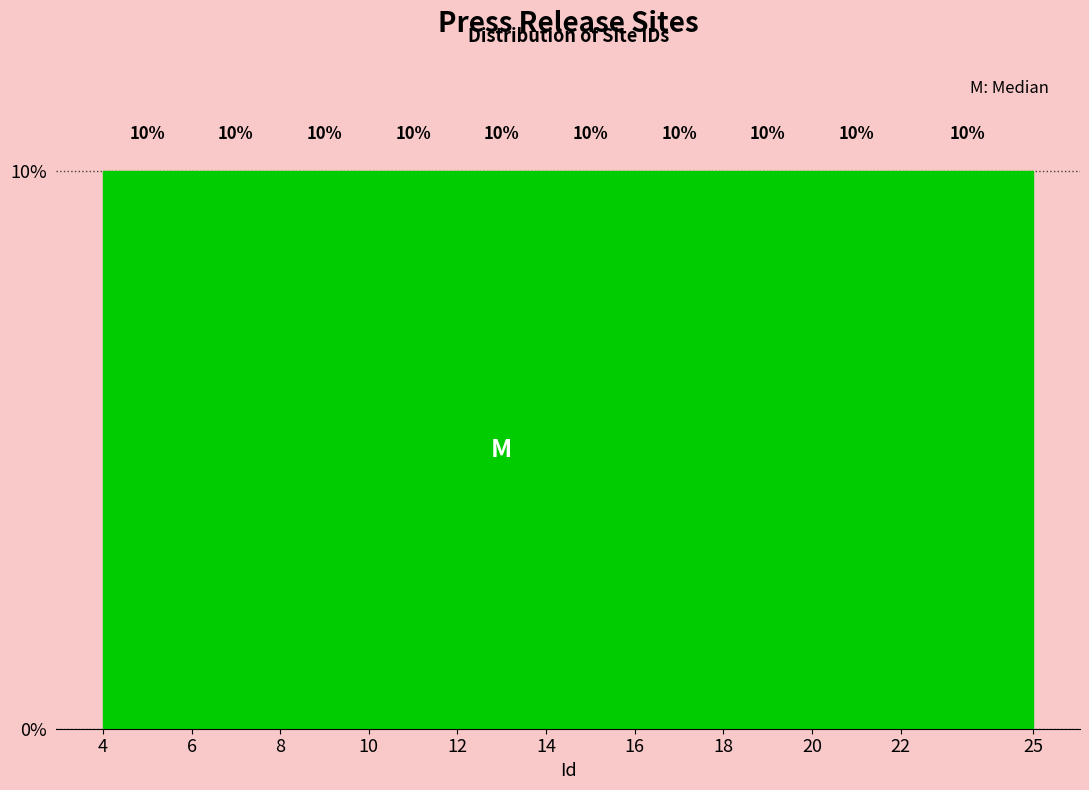

What is the height of the bar covering 4 to 6 on the x-axis?

10